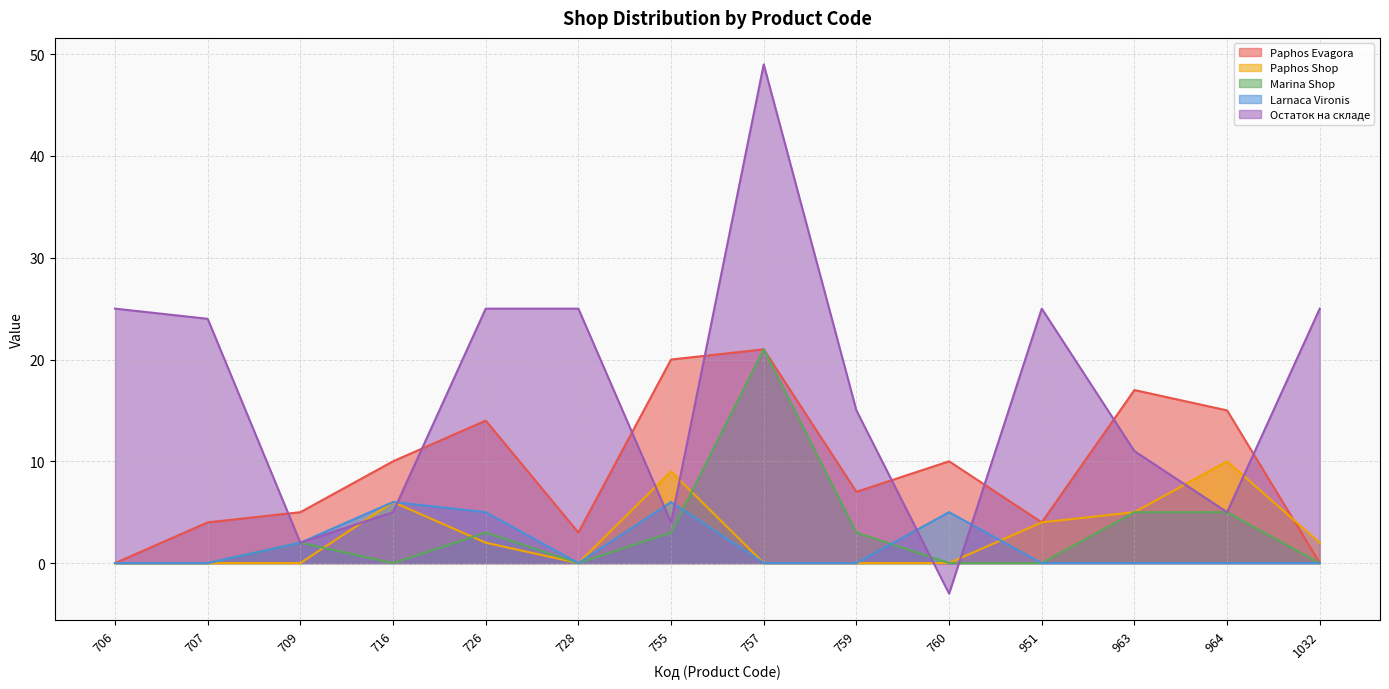

Which series has the largest range (max minus min)?

Остаток на складе